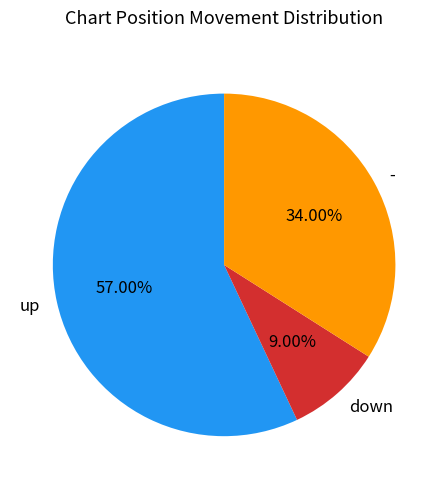

Which slice is the smallest?

down